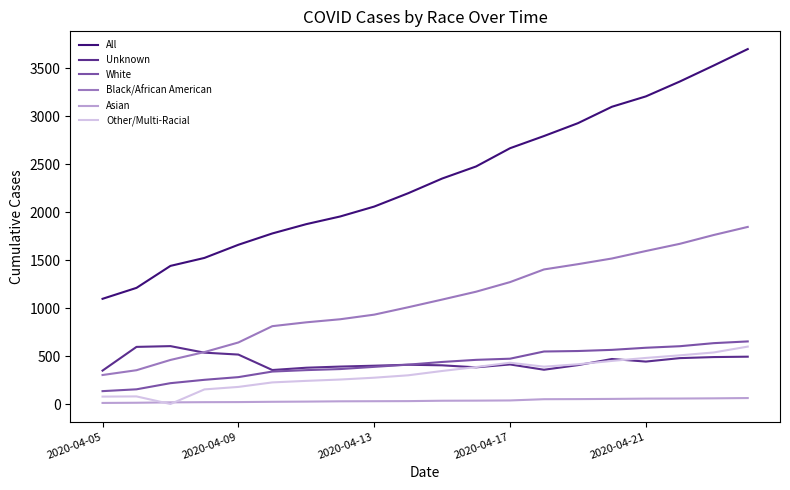

What is the maximum value shown in the chart?

3699